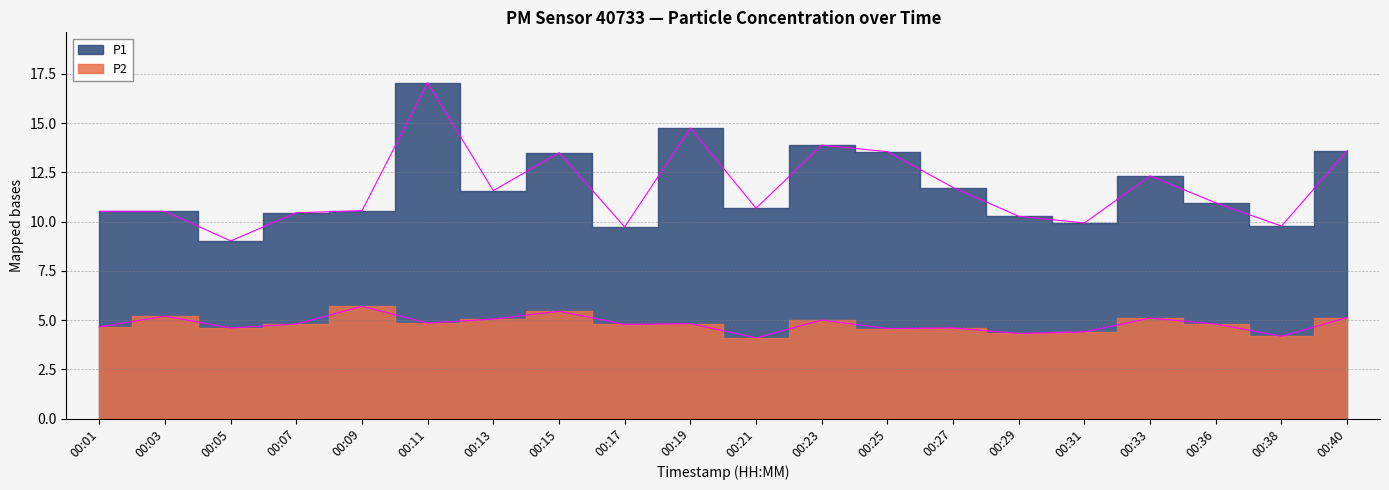

Rank the categories by P1 value from lowest to highest.

00:05, 00:17, 00:38, 00:31, 00:29, 00:07, 00:01, 00:03, 00:09, 00:21, 00:36, 00:13, 00:27, 00:33, 00:15, 00:25, 00:40, 00:23, 00:19, 00:11